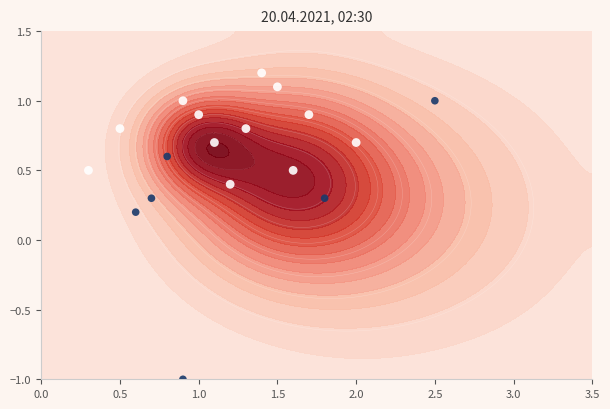

Count the number of categories in the chart.

18